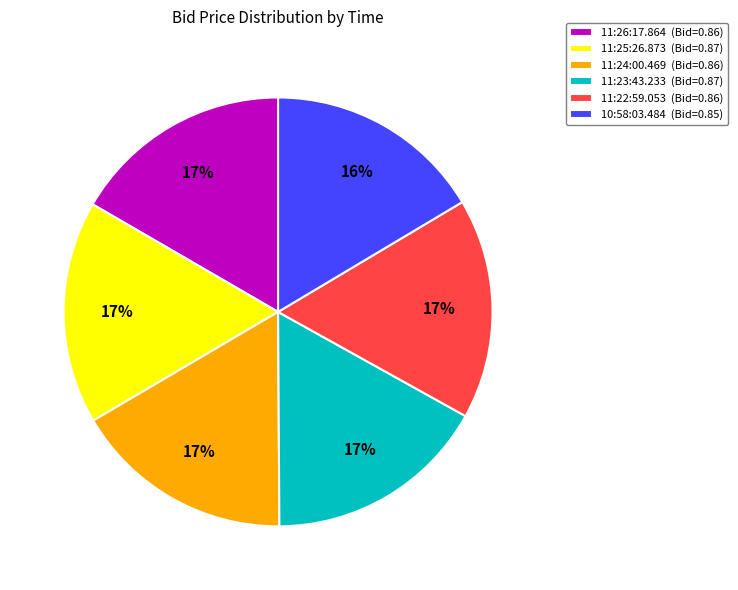

Is there any slice that represents more than half of the pie?

No